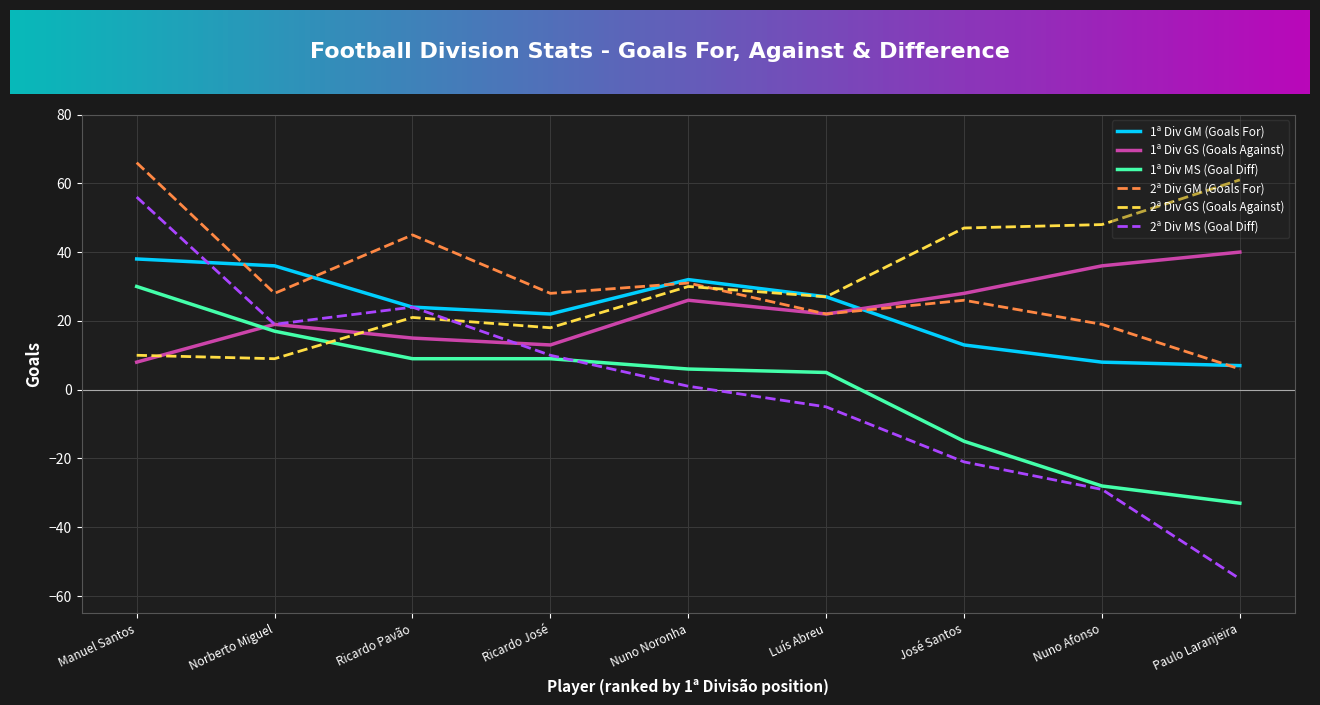

Reading left to right, extract all data points from this chart.

1ª Div GM (Goals For): 38	36	24	22	32	27	13	8	7
1ª Div GS (Goals Against): 8	19	15	13	26	22	28	36	40
1ª Div MS (Goal Diff): 30	17	9	9	6	5	-15	-28	-33
2ª Div GM (Goals For): 66	28	45	28	31	22	26	19	6
2ª Div GS (Goals Against): 10	9	21	18	30	27	47	48	61
2ª Div MS (Goal Diff): 56	19	24	10	1	-5	-21	-29	-55